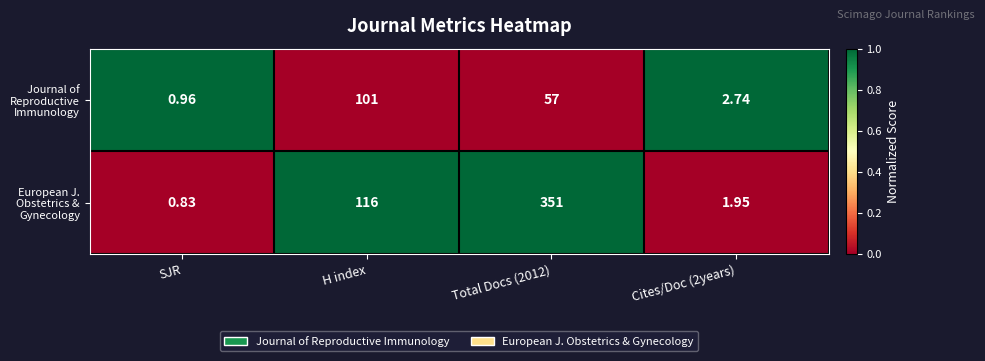

Count the number of data series in this chart.

2